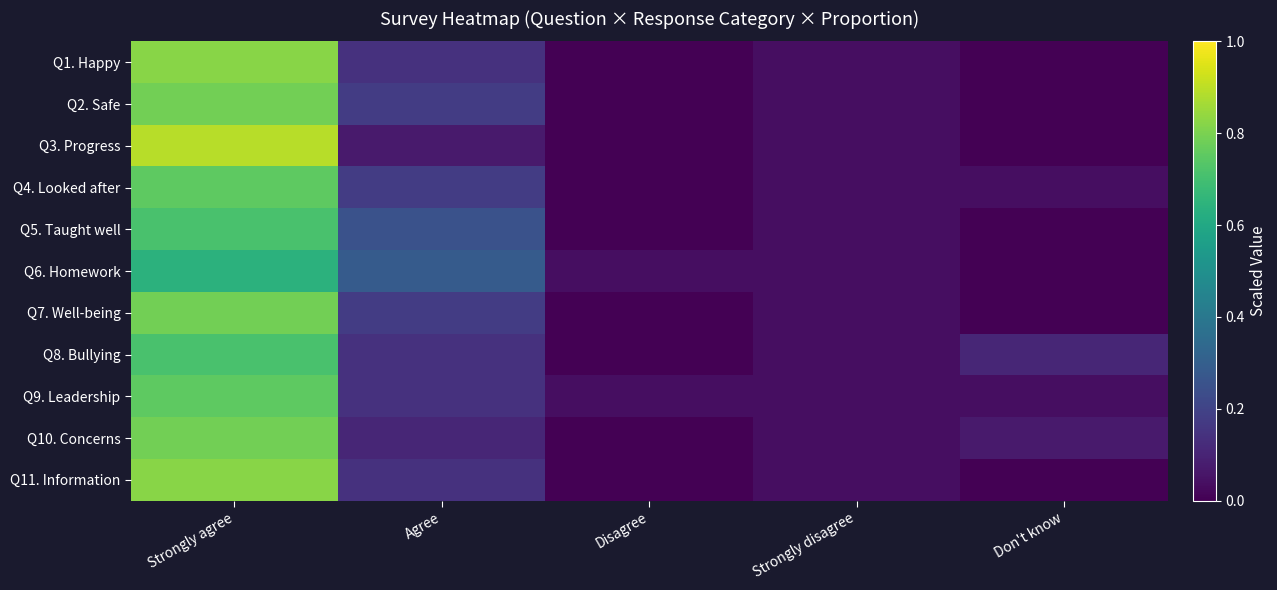

Between Don't know and Strongly agree, which is larger?

Strongly agree